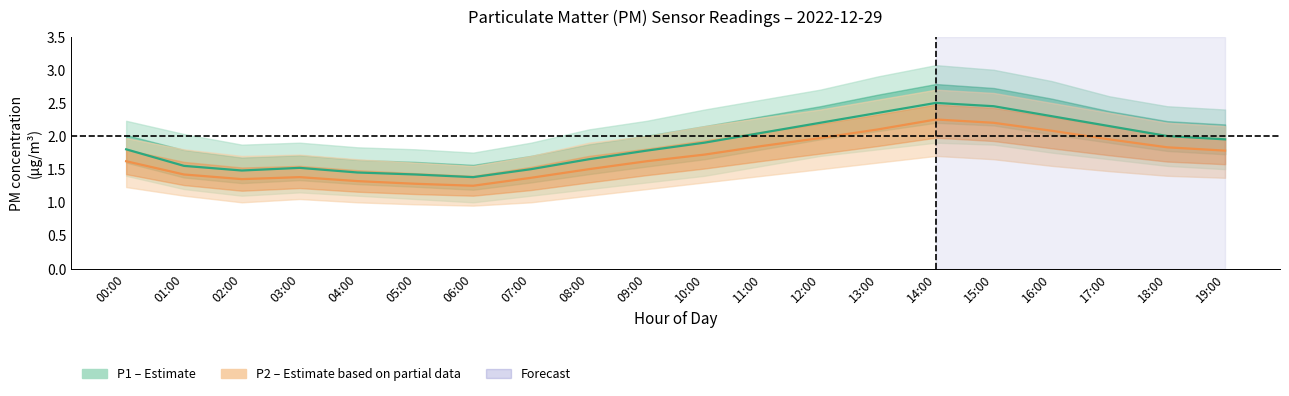

What is the minimum value for P2?

1.2